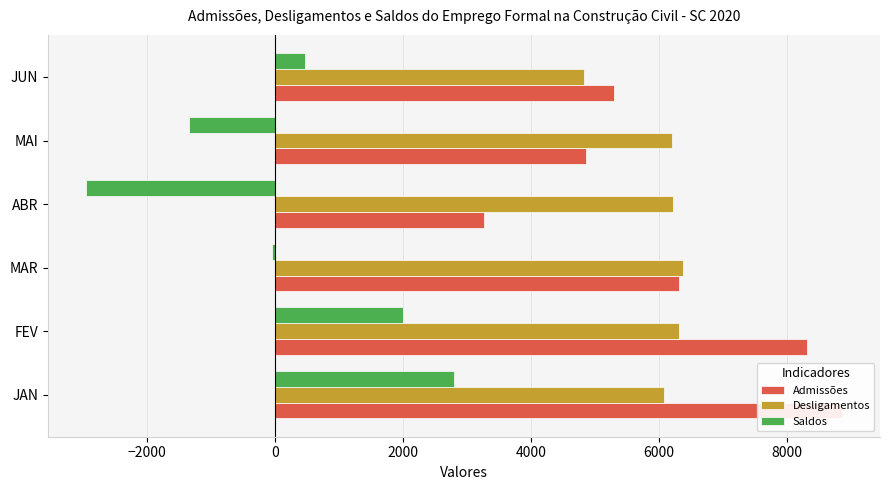

The value of Saldos at MAI is -1765. True or false?

False